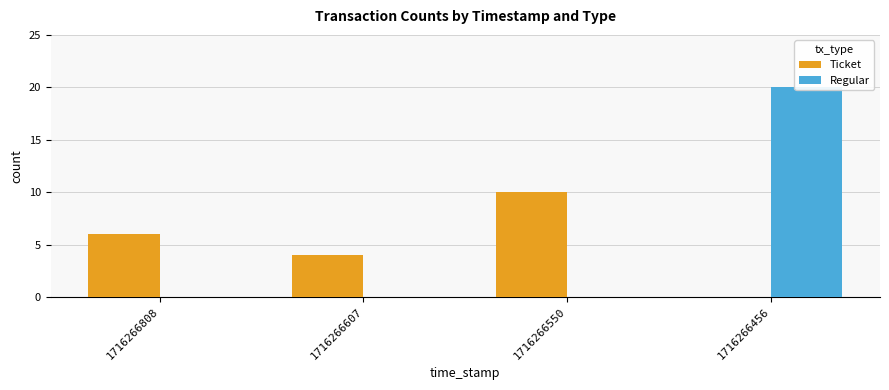

The Ticket series shows 2 at 1716266607. True or false?

False